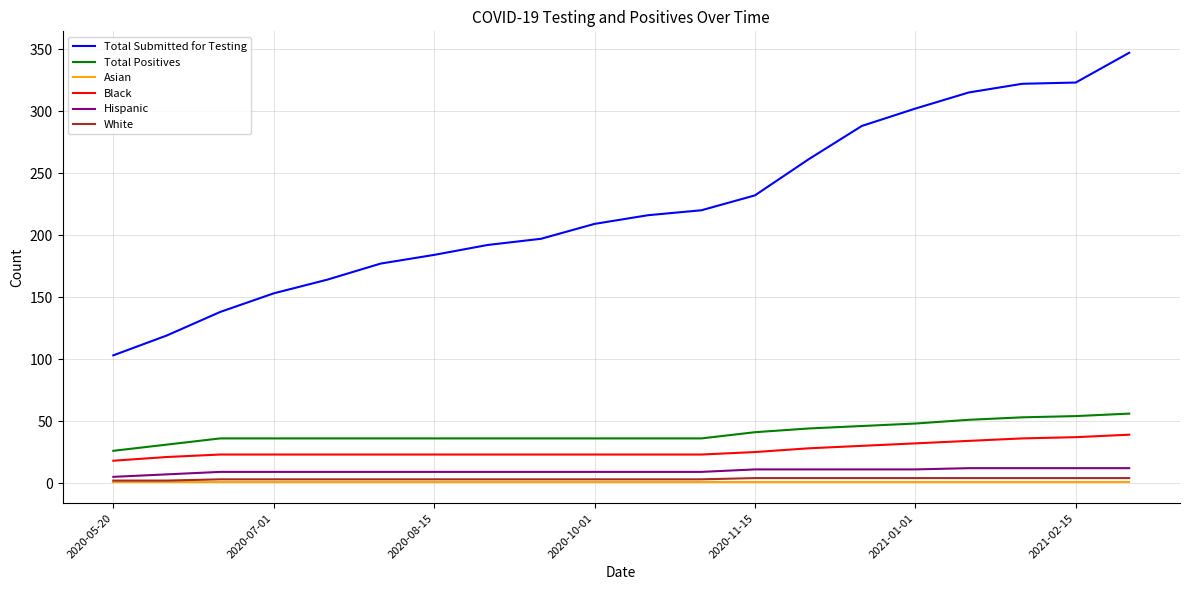

True or false: Hispanic and Total Submitted for Testing intersect in this chart.

False